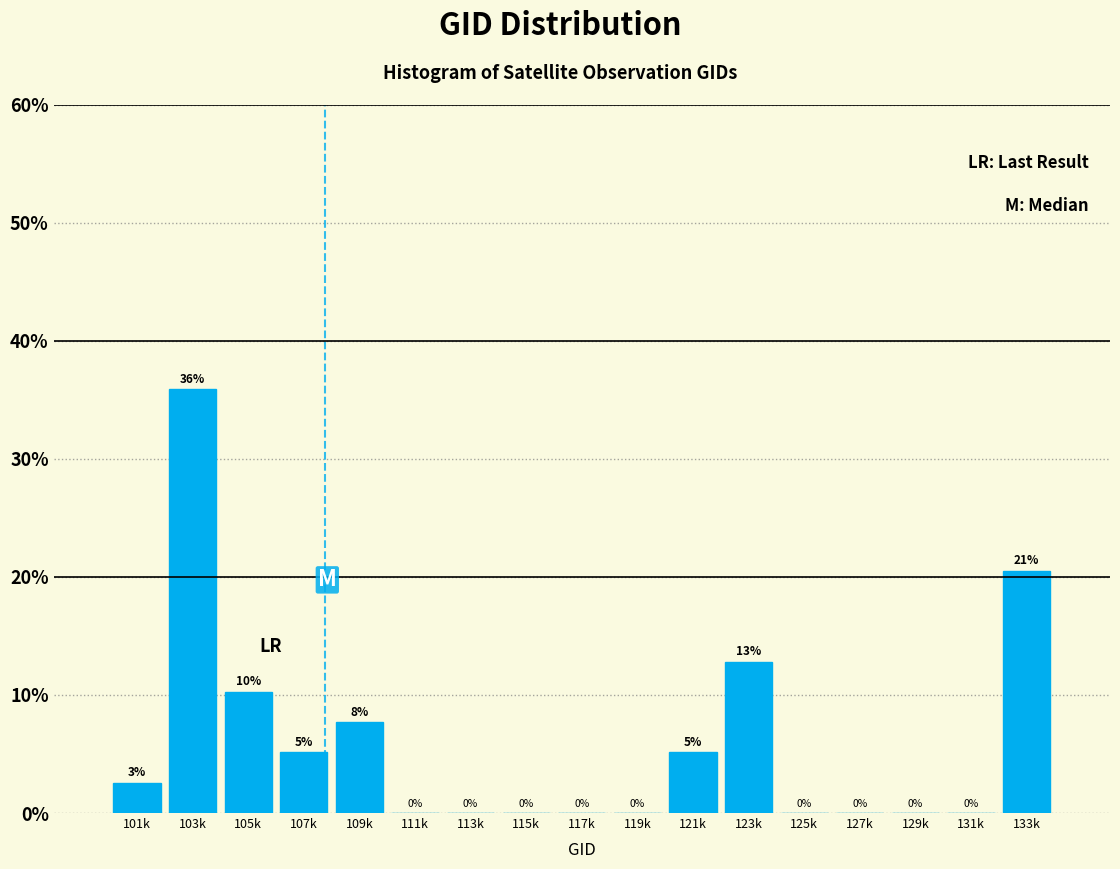

Where is the data nearest to the value 17?

133k